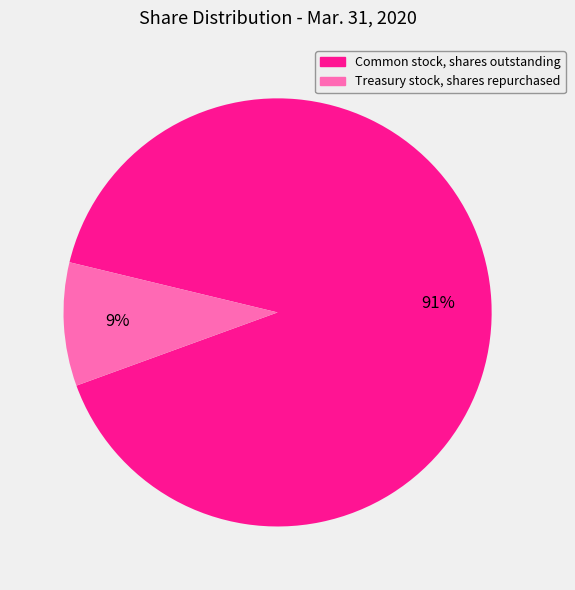

Is the sum of Treasury stock, shares repurchased and Common stock, shares outstanding greater than half?

Yes